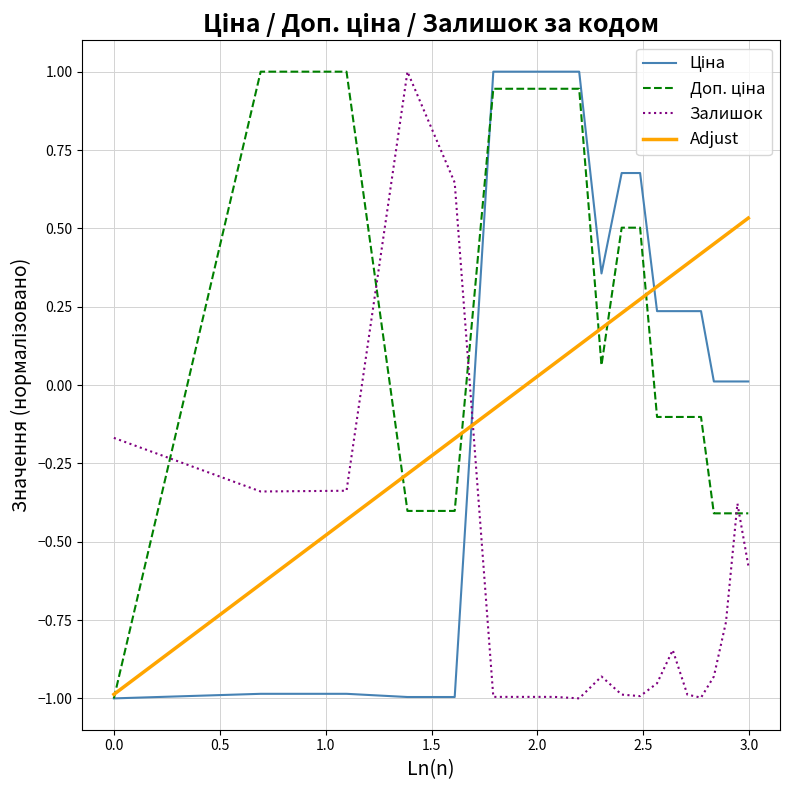

What is the greatest value displayed?

1.0